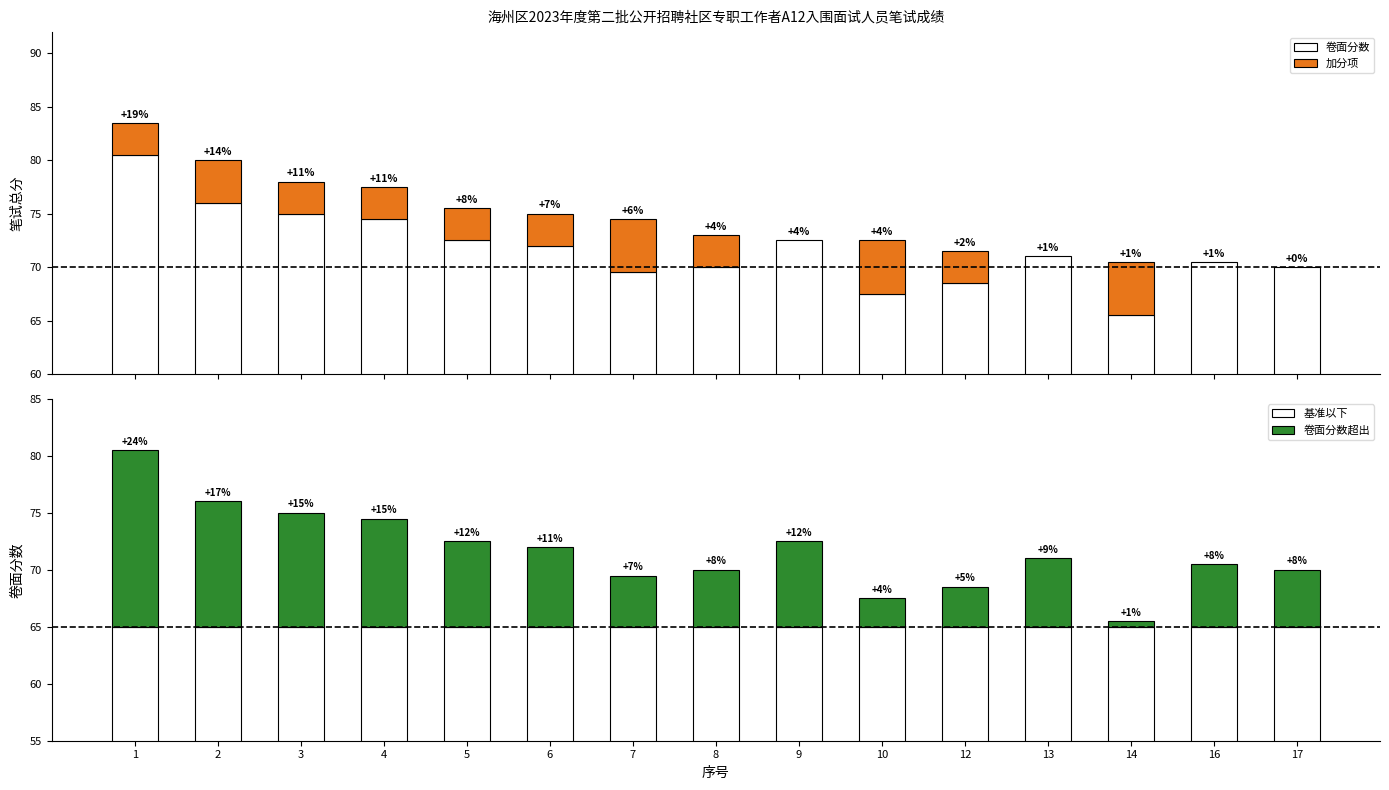

Which series has the largest range (max minus min)?

卷面分数